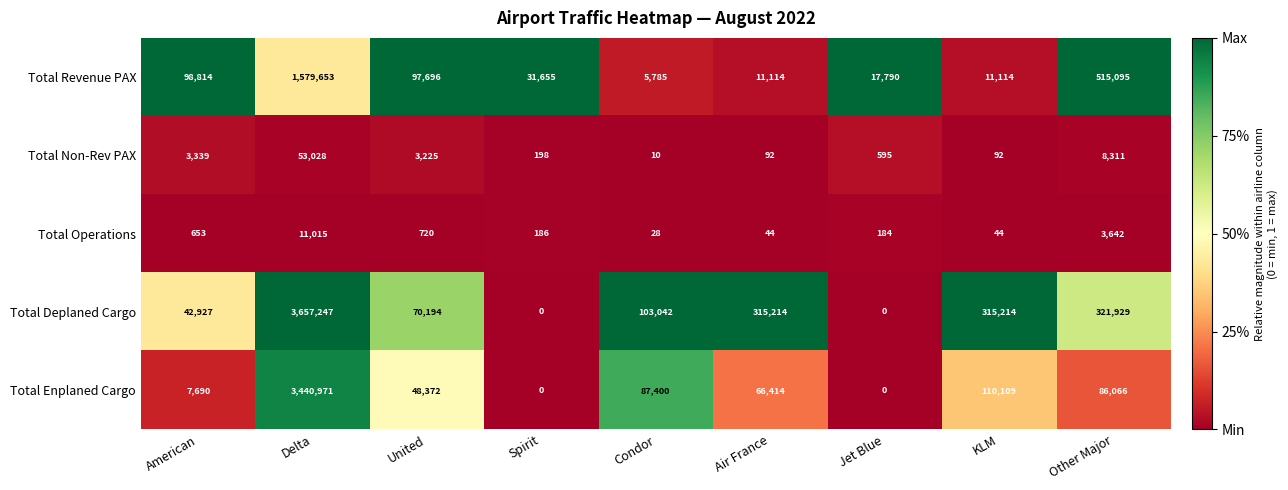

Rank the series by their maximum value, from highest to lowest.

Total Deplaned Cargo, Total Enplaned Cargo, Total Revenue PAX, Total Non-Rev PAX, Total Operations